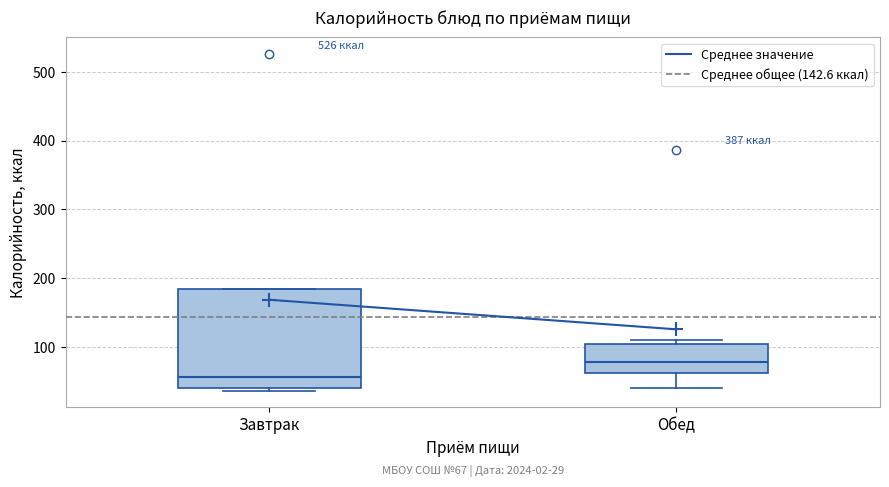

Which box's median line is the highest?

Обед